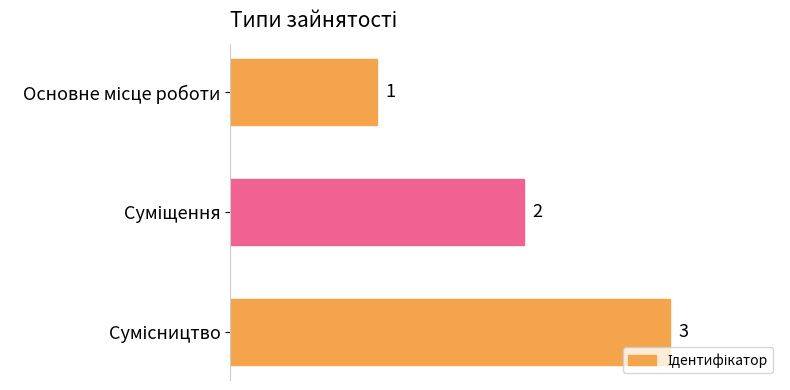

What is the greatest value displayed?

3